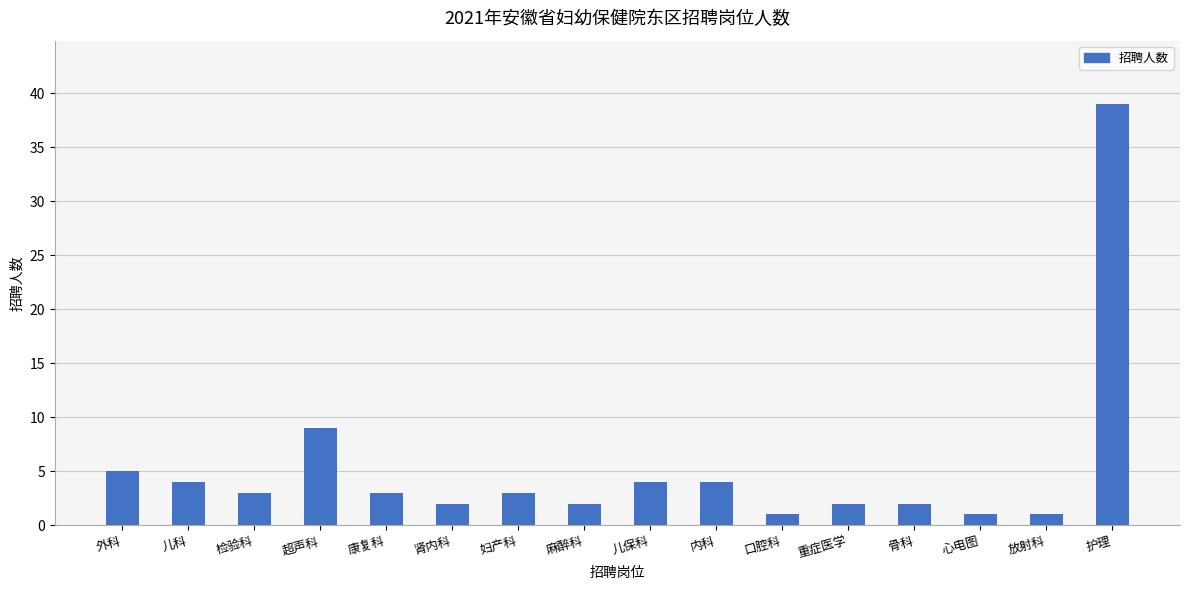

What is the sum of the values at 康复科 and 肾内科?

5